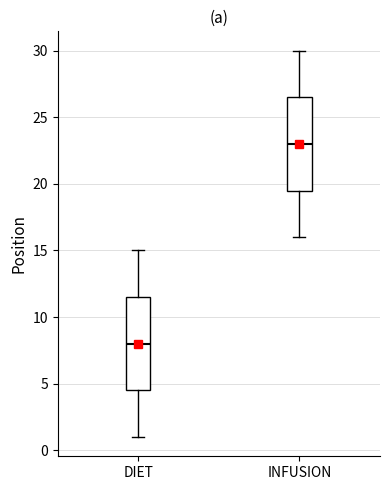

Reading left to right, read every box against the y-axis: the position of its median line, the range the box covers, and the ends of its whiskers. The values are not printed on the chart, so give them approximately, as read against the axis.

DIET: median 8.0, box 4.5 to 11.5, whiskers 1.0 to 15.0
INFUSION: median 23.0, box 19.5 to 26.5, whiskers 16.0 to 30.0